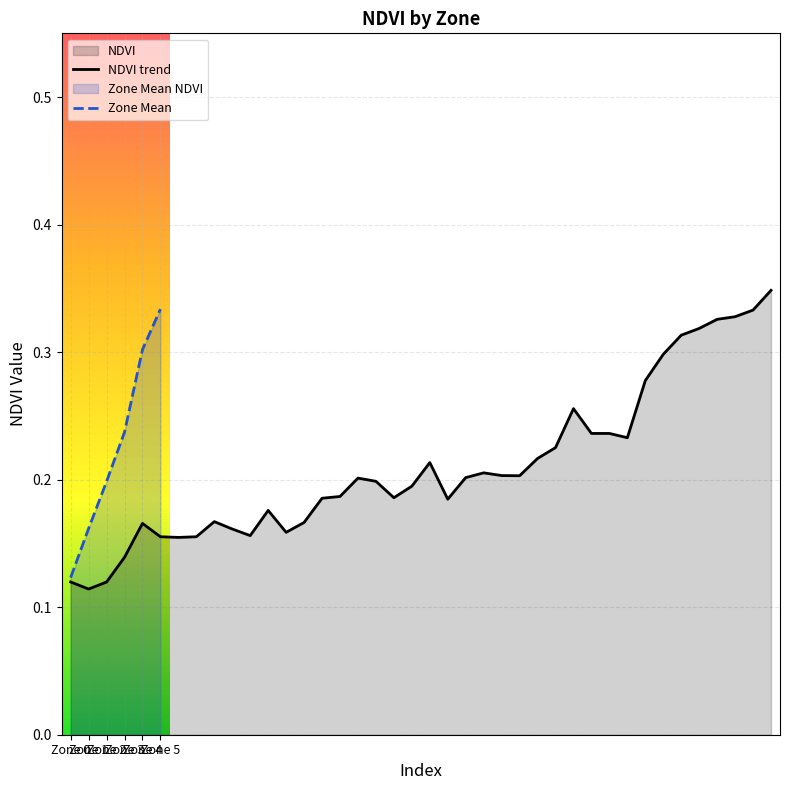

Rank the categories by value from lowest to highest.

1, 2, 0, 3, 6, 7, 5, 10, 12, 9, 4, 13, 8, 11, 21, 14, 18, 15, 19, 17, 16, 22, 25, 24, 23, 20, 26, 27, 31, 29, 30, 28, 32, 33, 34, 35, 36, 37, 38, 39